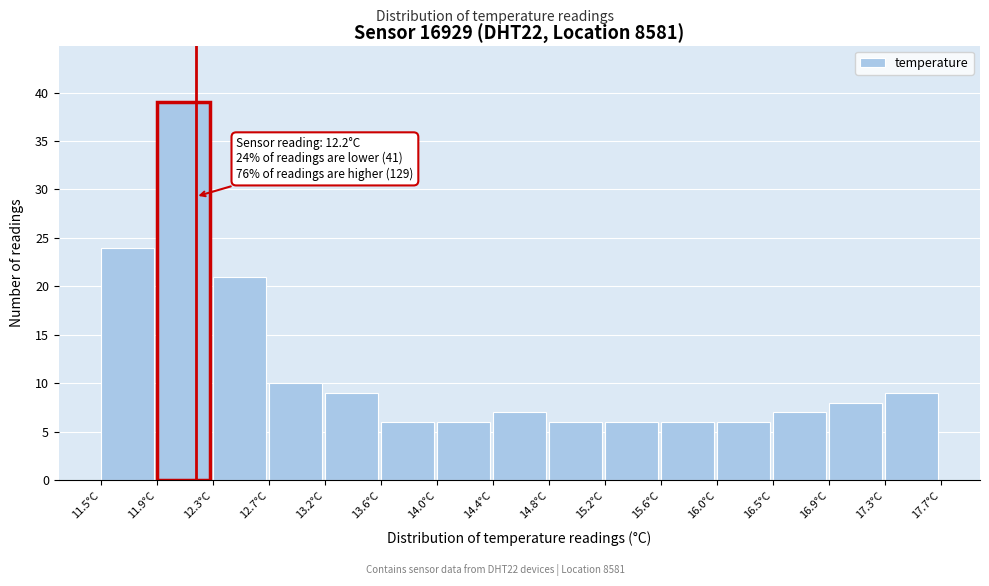

Which range on the x-axis has the tallest bar?

11.90 to 12.35